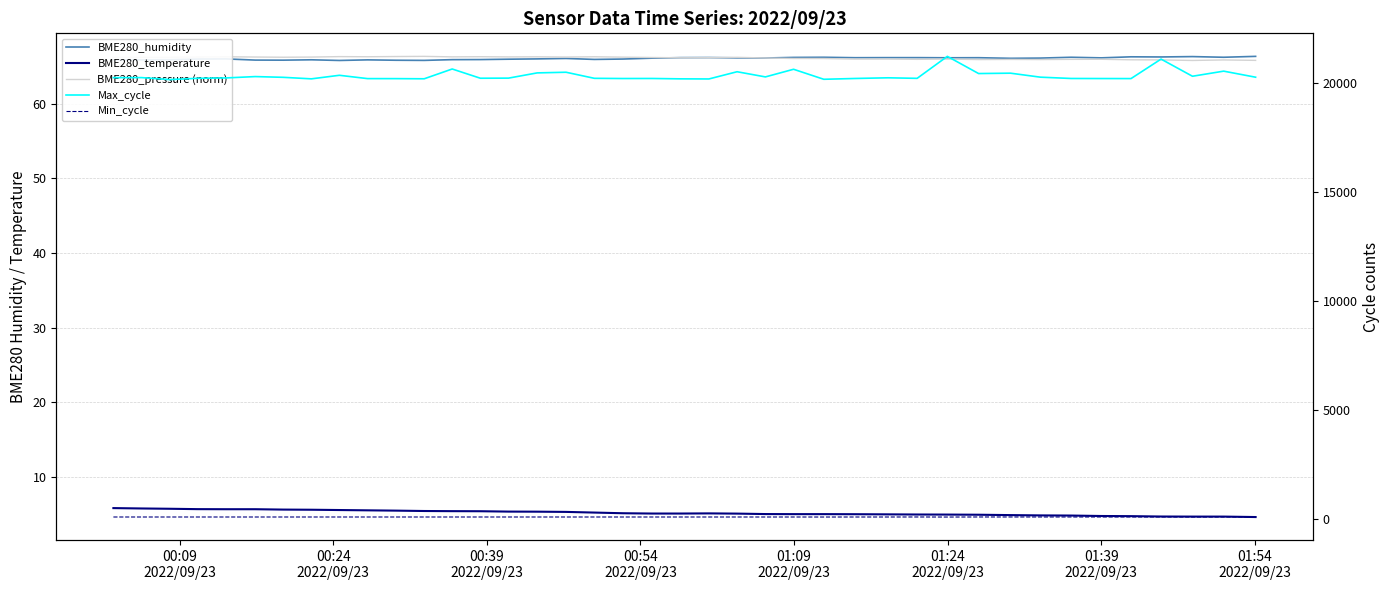

At which category does BME280_pressure (norm) reach its first local peak?

01:09
2022/09/23